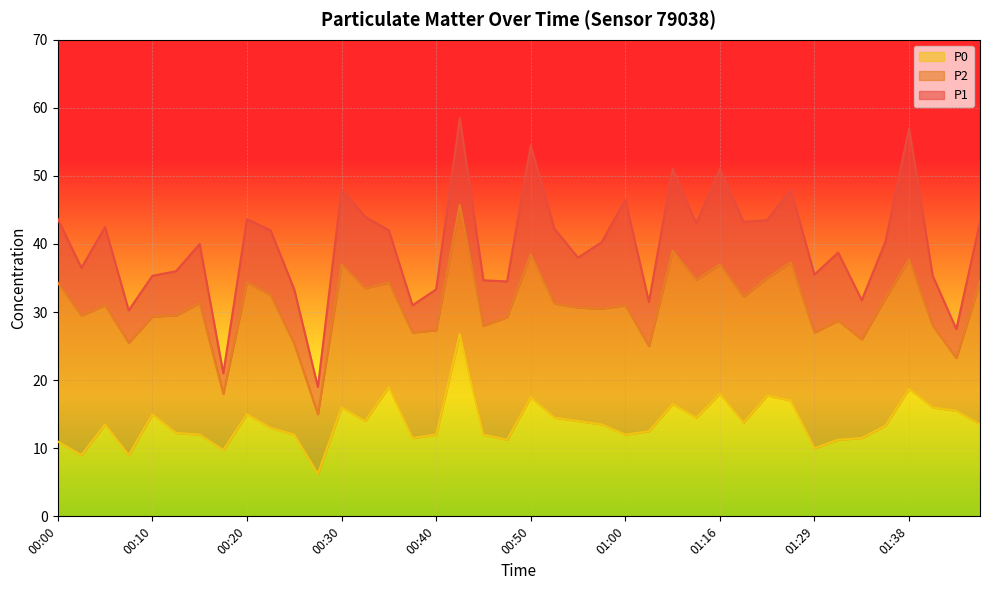

True or false: P1 and P0 intersect in this chart.

False